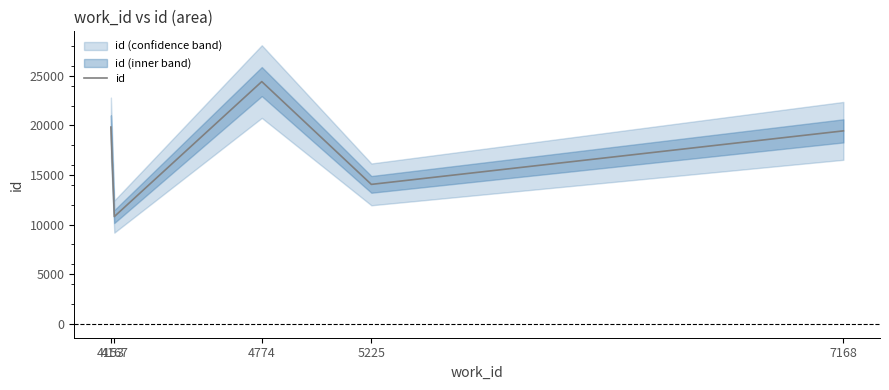

Reading left to right, what are all the values shown in this chart?

4153=19833	4167=10809	4774=24420	5225=14056	7168=19451